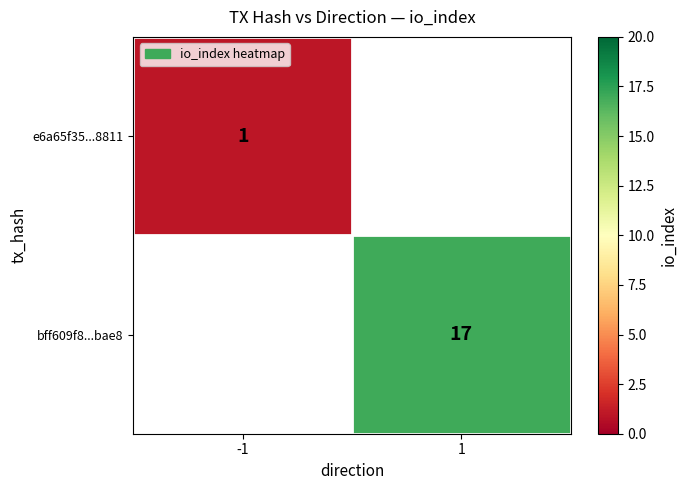

The value of e6a65f35...8811 at -1 is 1. True or false?

True